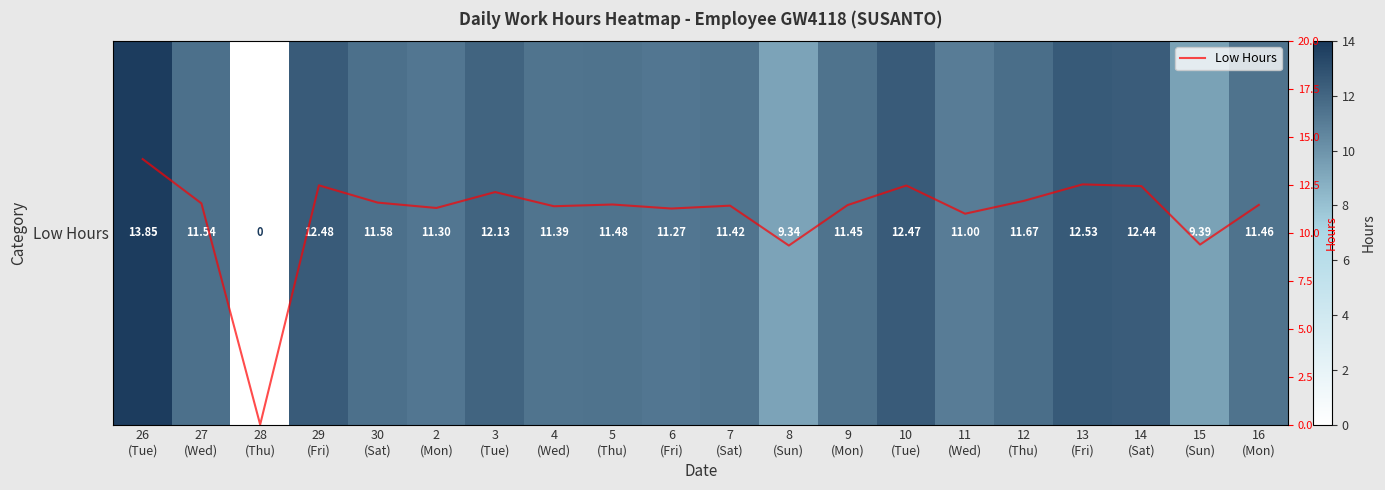

How many data points in Low Hours are less than 11?

3